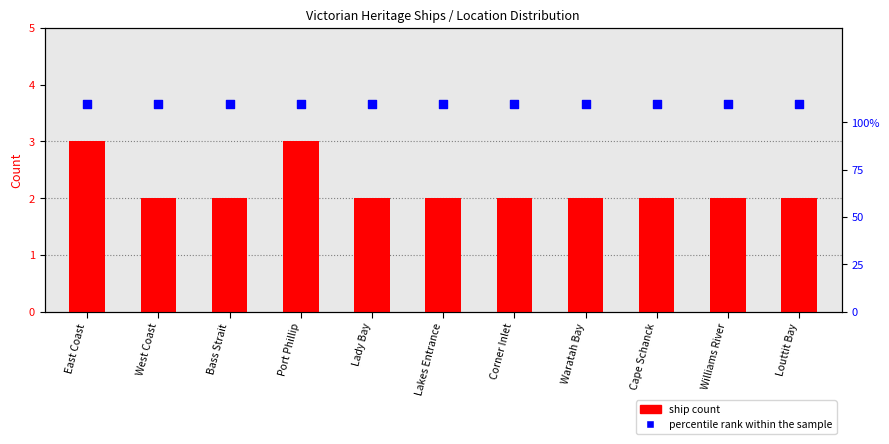

What is the total value across all series at East Coast?

113